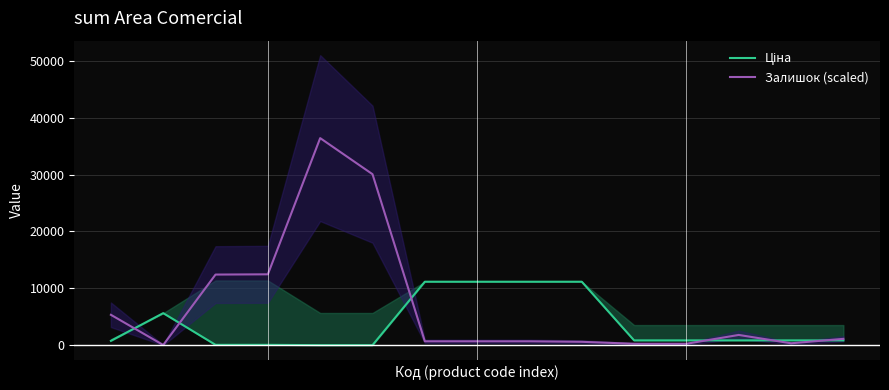

True or false: Ціна has a value of 895.9 at 14.

True